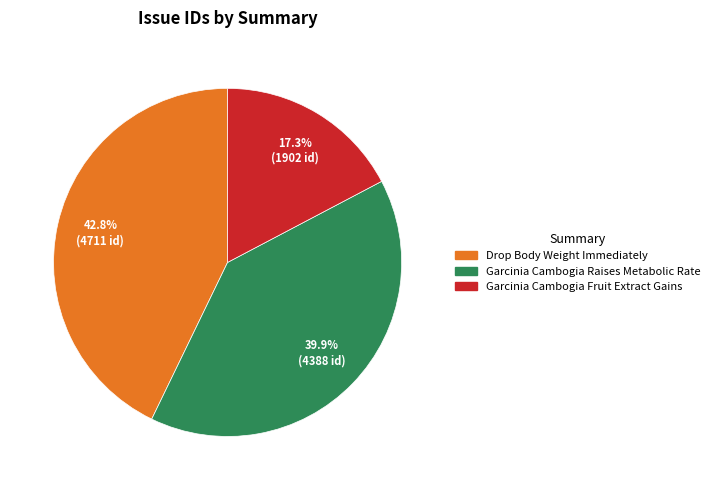

How many segments does this pie chart have?

3